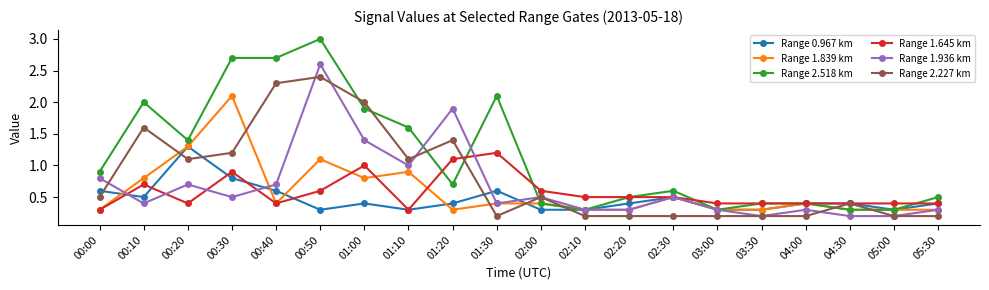

Which category has the highest value in the Range 1.936 km series?

00:50